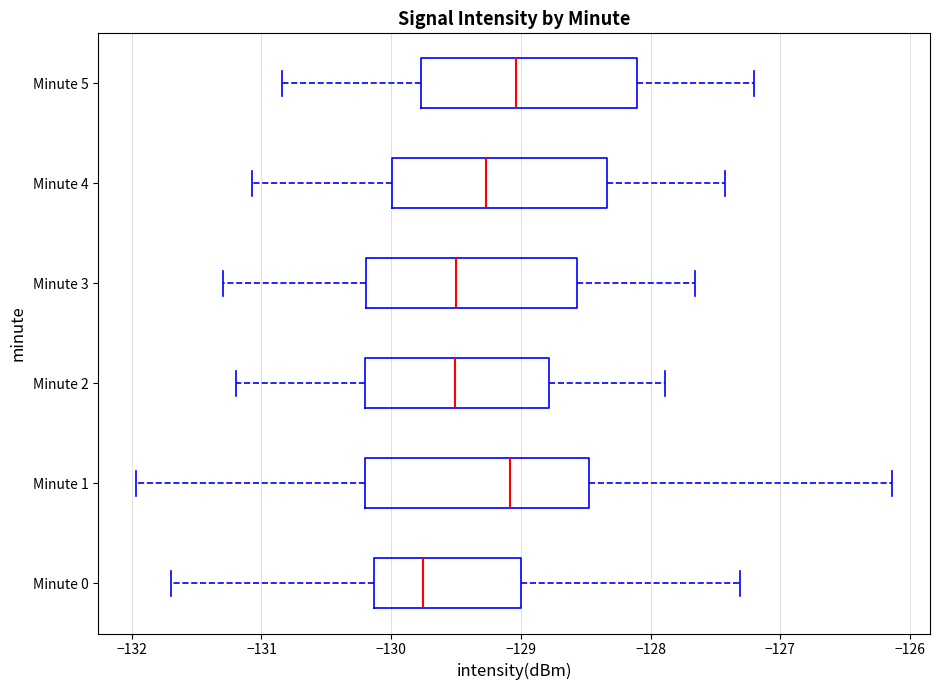

Where does the right whisker of the box for Minute 3 end on the x-axis? The values are not printed on the chart, so give them approximately, as read against the axis.

-127.7